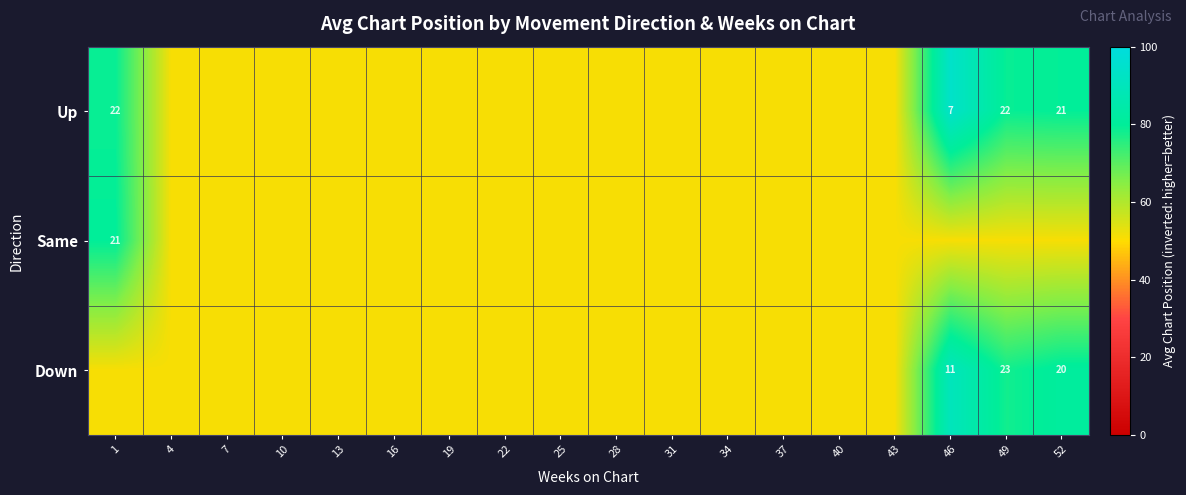

Is it true that Same equals 21 at 1?

True